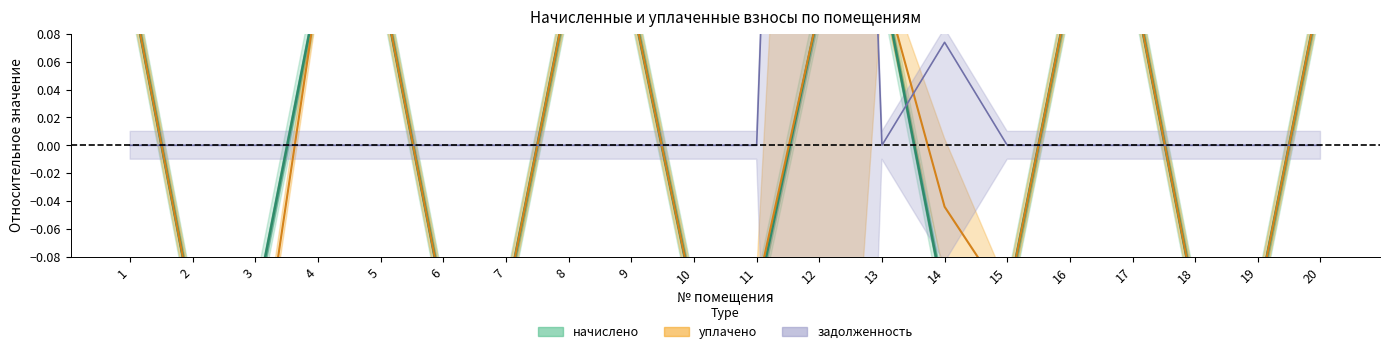

At which label does начислено first exceed 0?

1